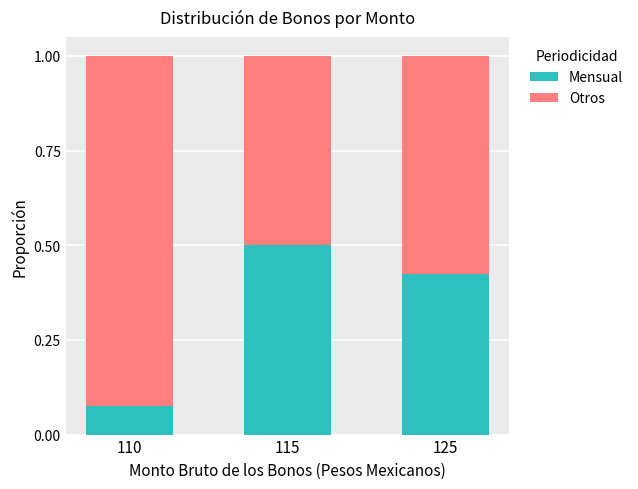

What is the sum of all Mensual values?

1.0